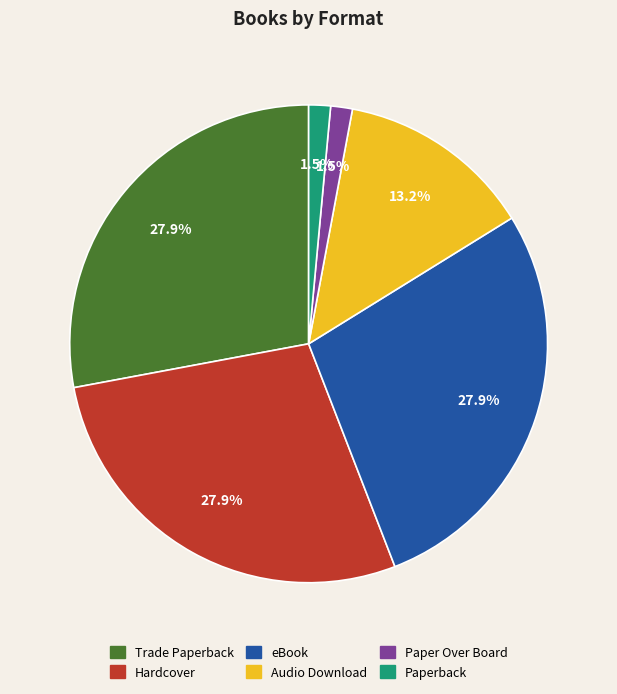

To the nearest percent, what is the difference between the largest and smallest slice percentages?

26%